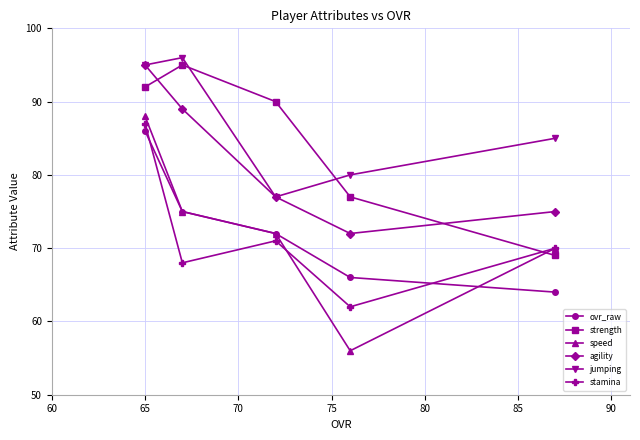

Reading left to right, what are all the values shown in this chart?

ovr_raw: 86	75	72	66	64
strength: 92	95	90	77	69
speed: 88	75	72	56	70
agility: 95	89	77	72	75
jumping: 95	96	77	80	85
stamina: 87	68	71	62	70